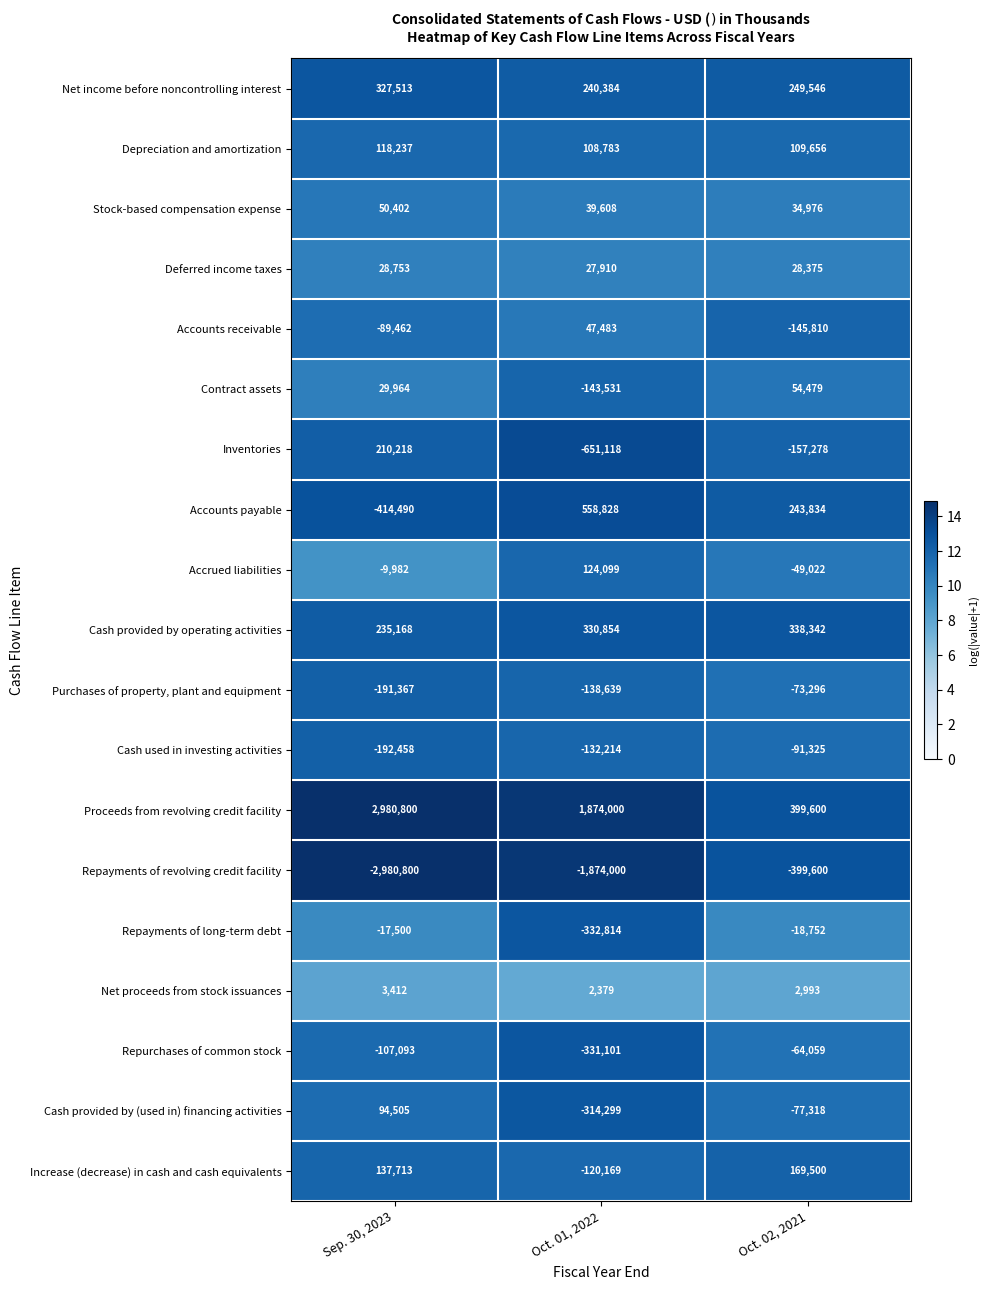

What is the sum of all Increase (decrease) in cash and cash equivalents values?

187044